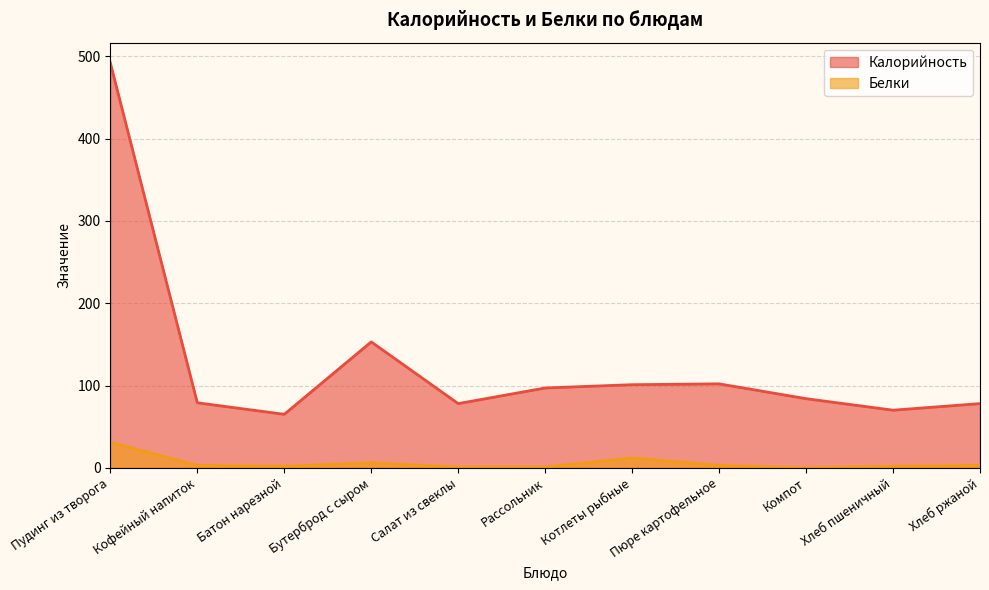

Reading left to right, extract all data points from this chart.

Калорийность: 492	79	65	153	78	97	101	102	84	70	78
Белки: 31	3	2	6	1	1	12	3	0	2	3